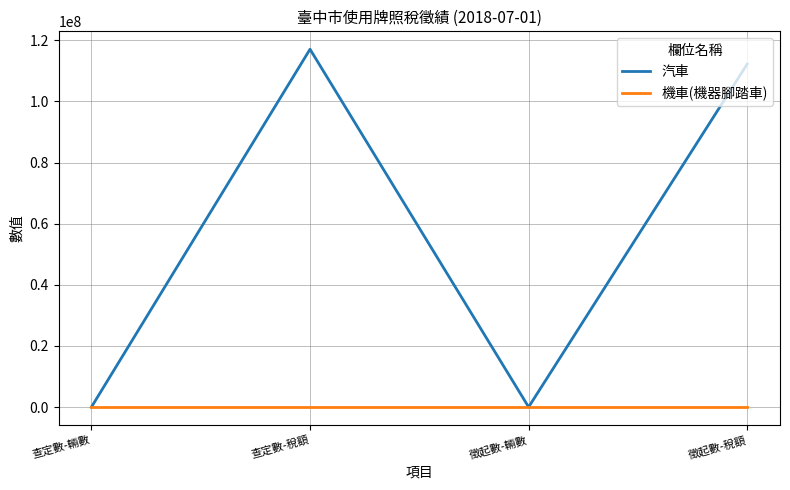

Between 查定數-稅額 and 徵起數-輛數, which series saw the biggest shift?

汽車